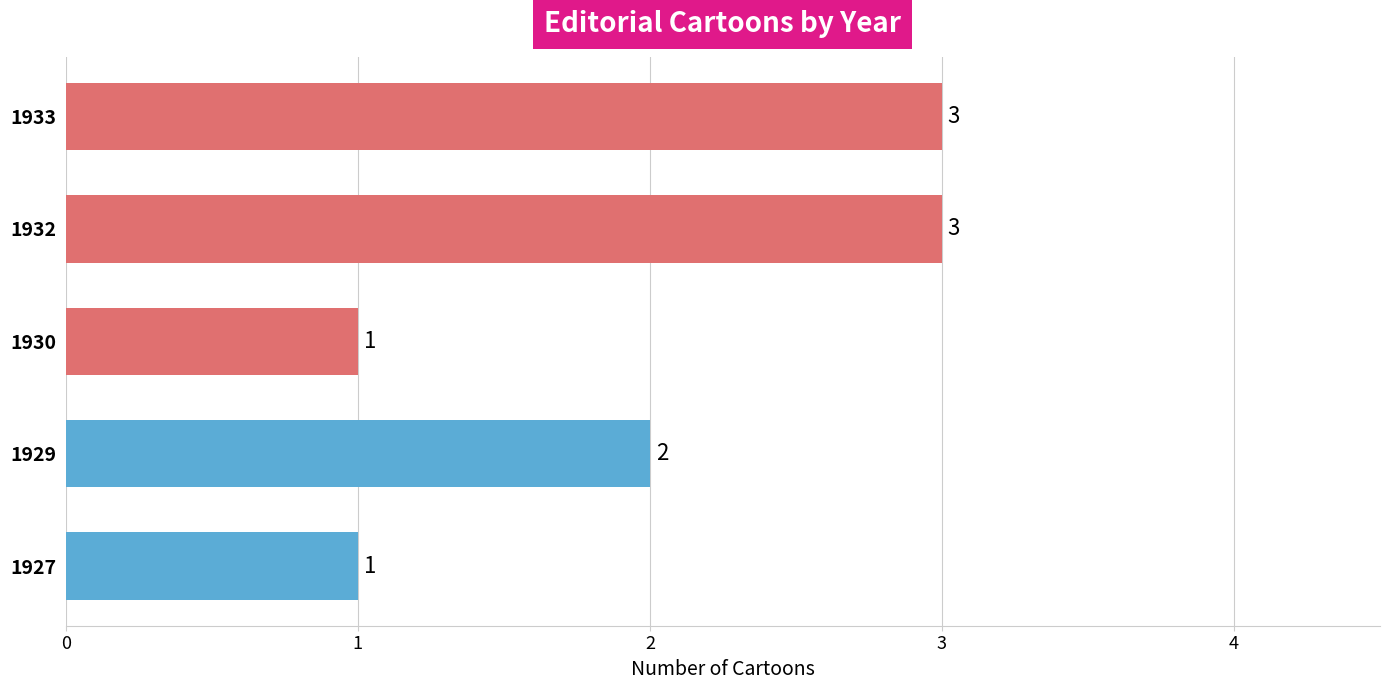

What is the smallest value displayed?

1